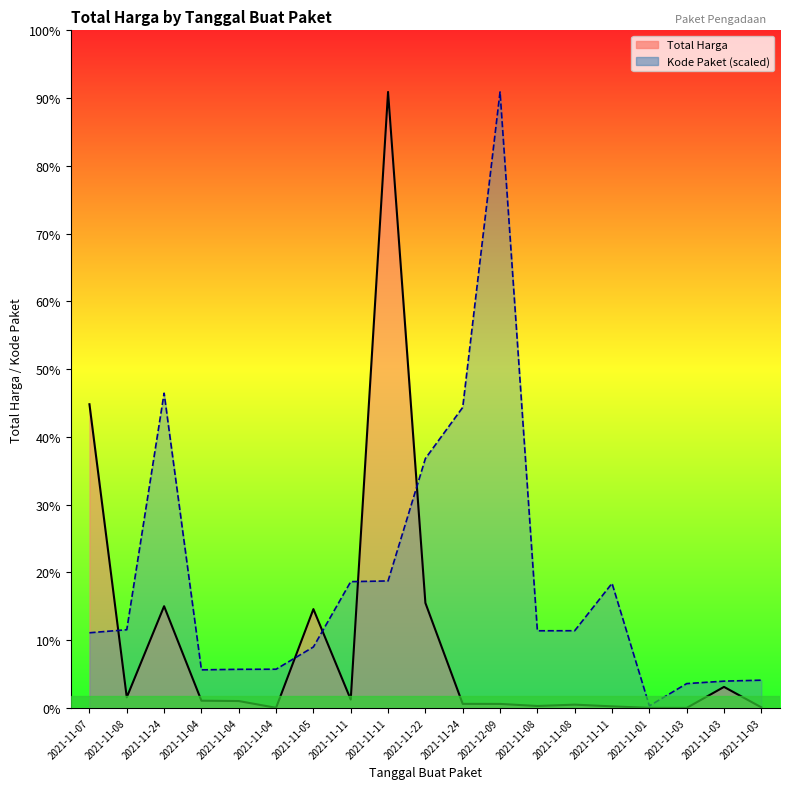

What is the difference between the second highest and second lowest values in the Total Harga series?

1425534300.0